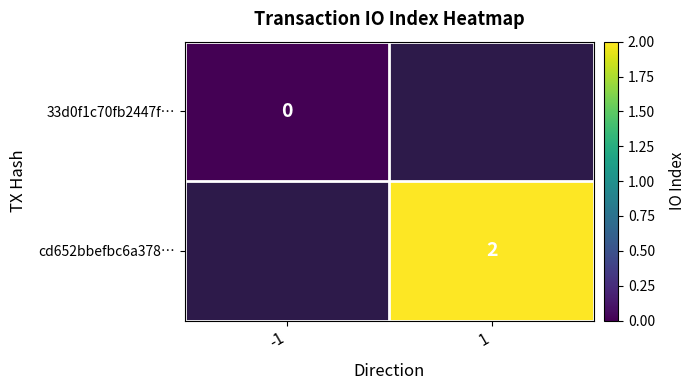

The value of cd652bbefbc6a378… at 1 is 1. True or false?

False